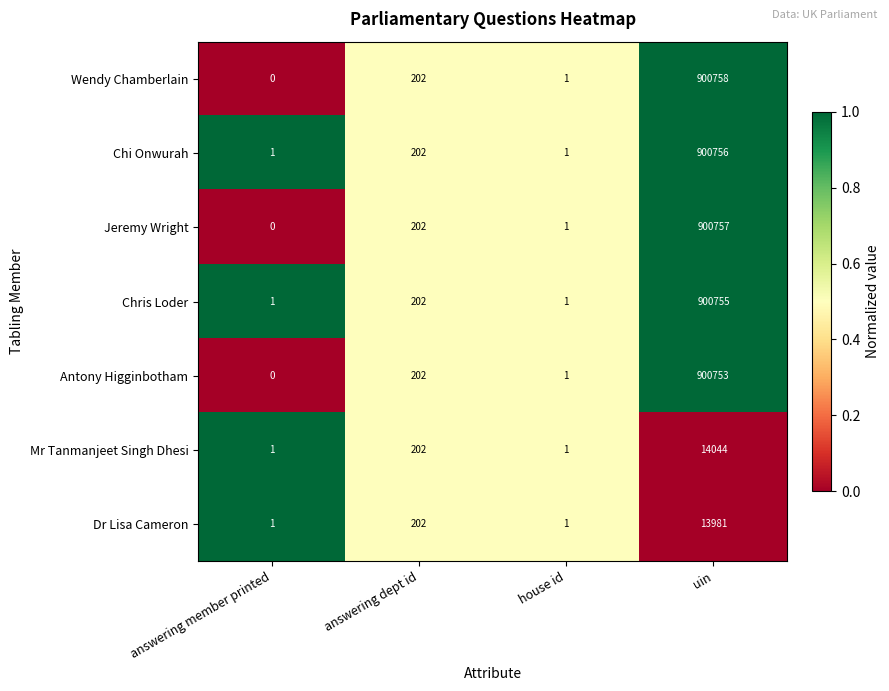

What is the difference between the second highest and minimum values in the Antony Higginbotham series?

202